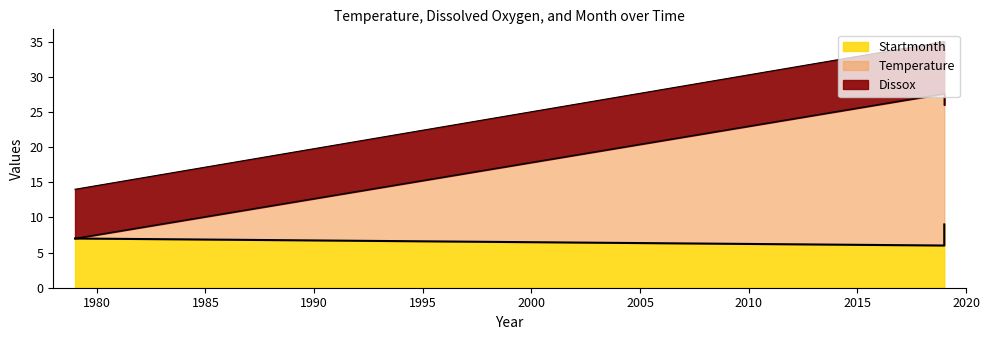

Between 07/17/1979 and 06/26/2019, which series saw the biggest shift?

Temperature